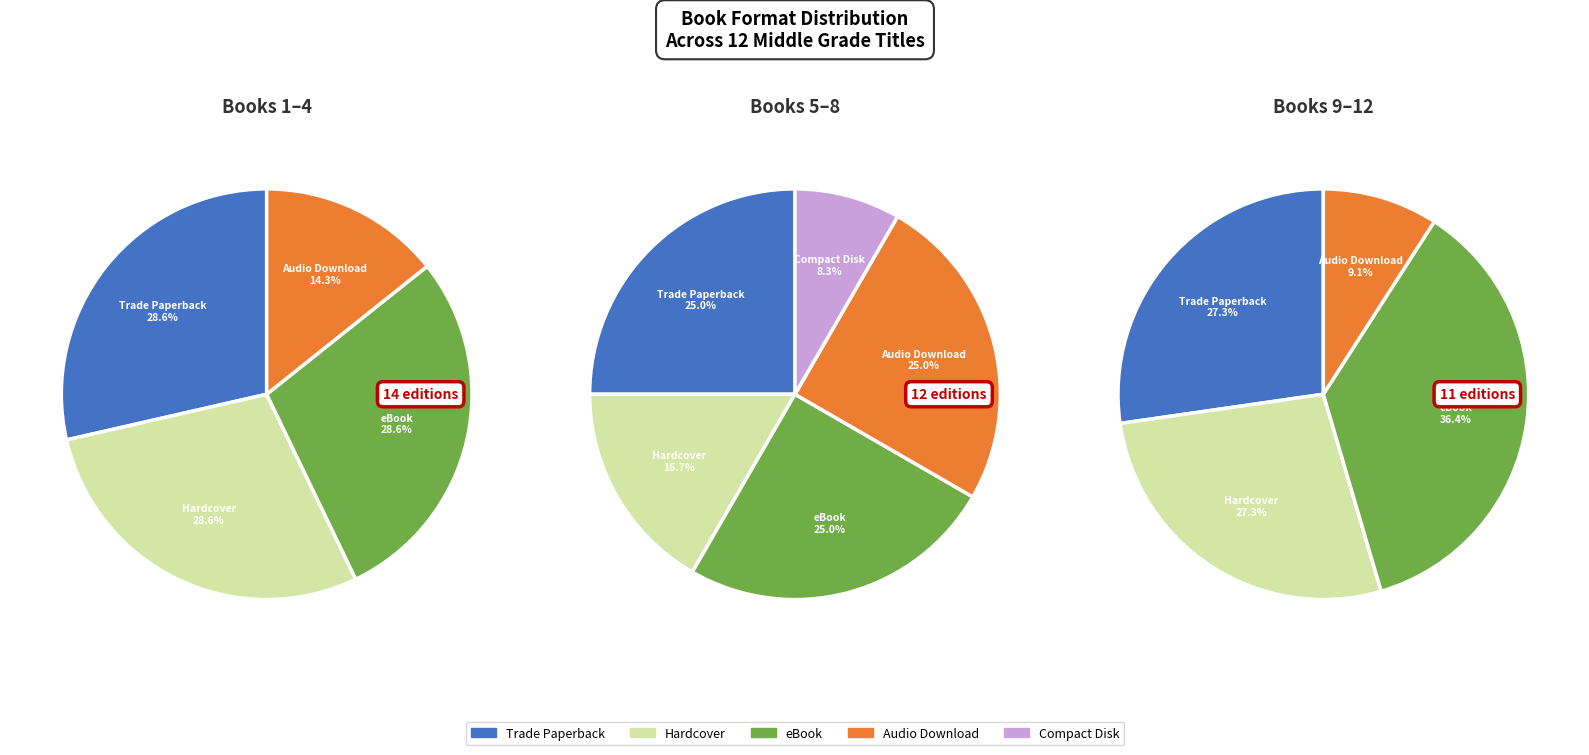

What is the smallest slice in the pie chart?

Compact Disk